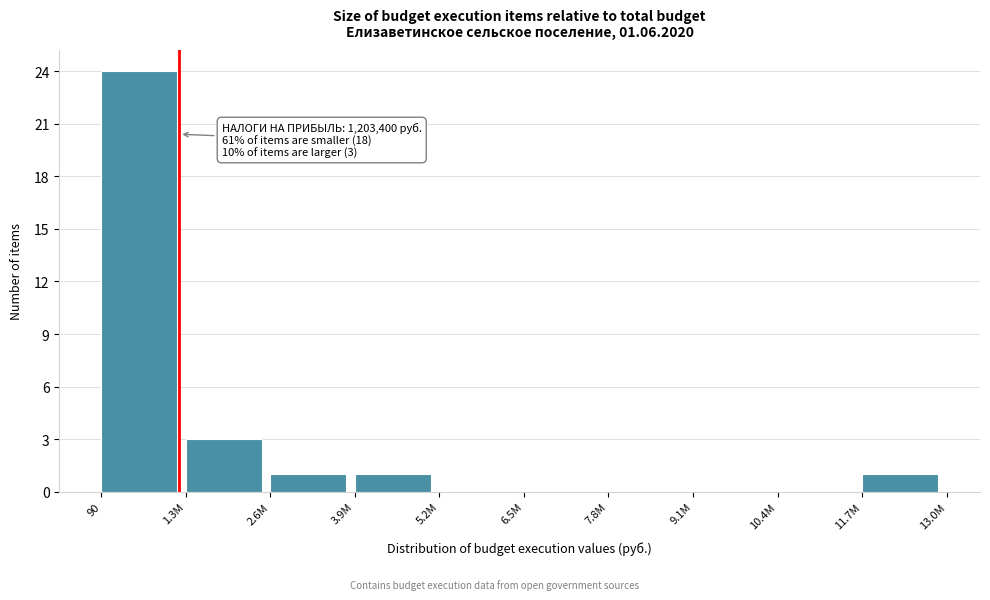

Reading right to left, list all the values displayed in this chart.

11.7M=1	10.4M=0	9.1M=0	7.8M=0	6.5M=0	5.2M=0	3.9M=1	2.6M=1	1.3M=3	90=24